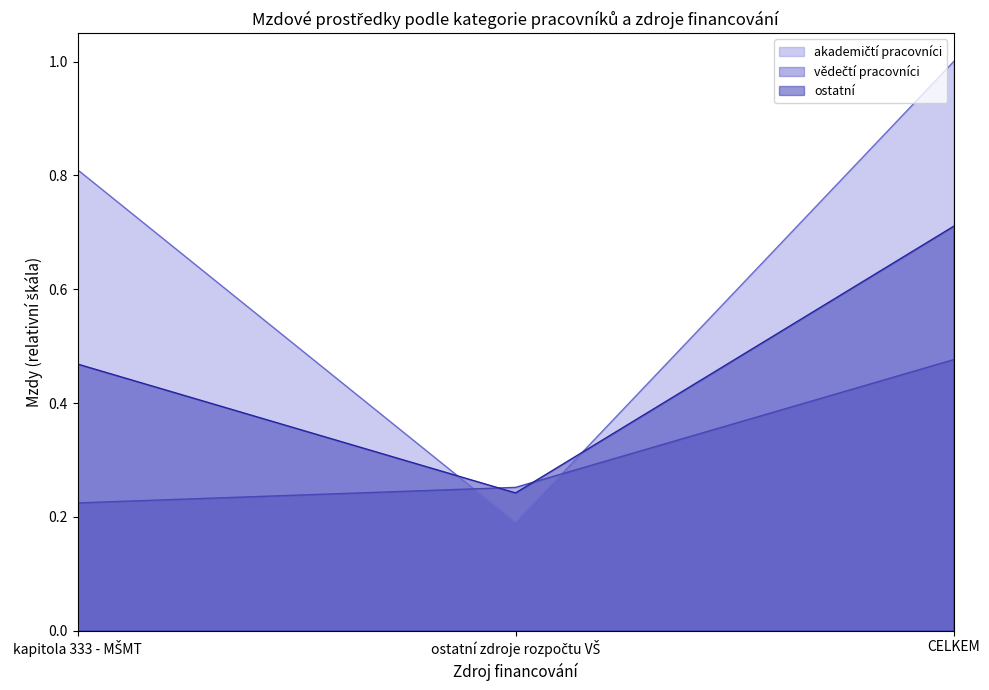

How many categories are shown in the chart?

3